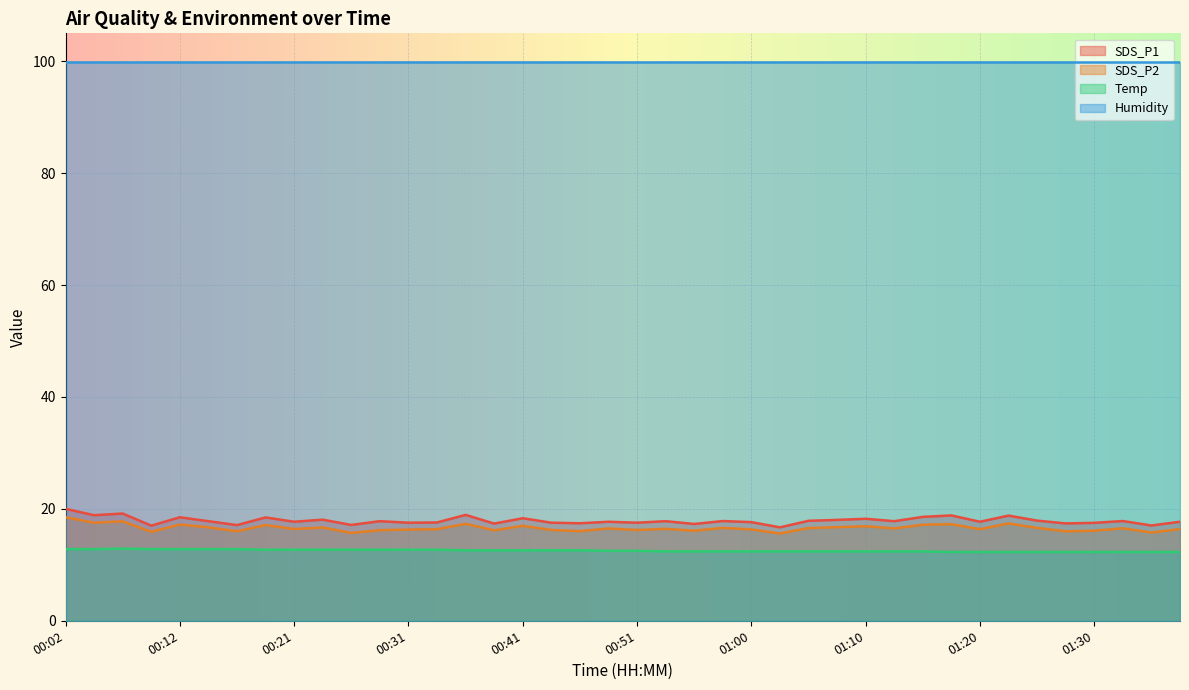

True or false: SDS_P2 and Temp cross at least once.

False